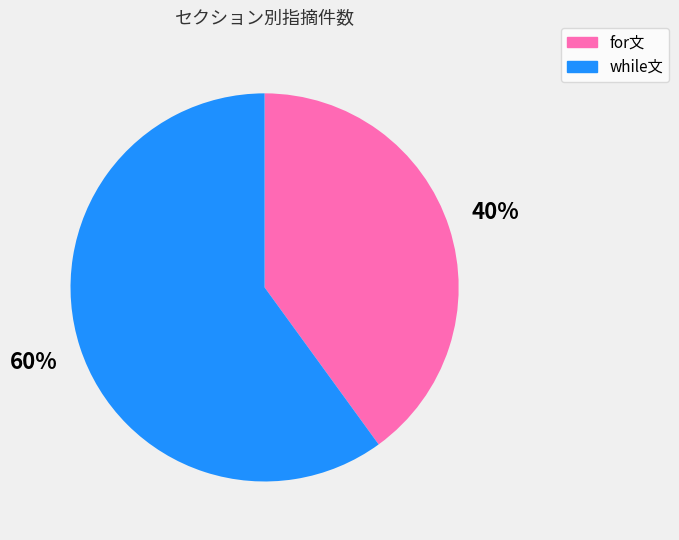

To the nearest percent, what is the difference between the while文 and for文 slice percentages?

20%